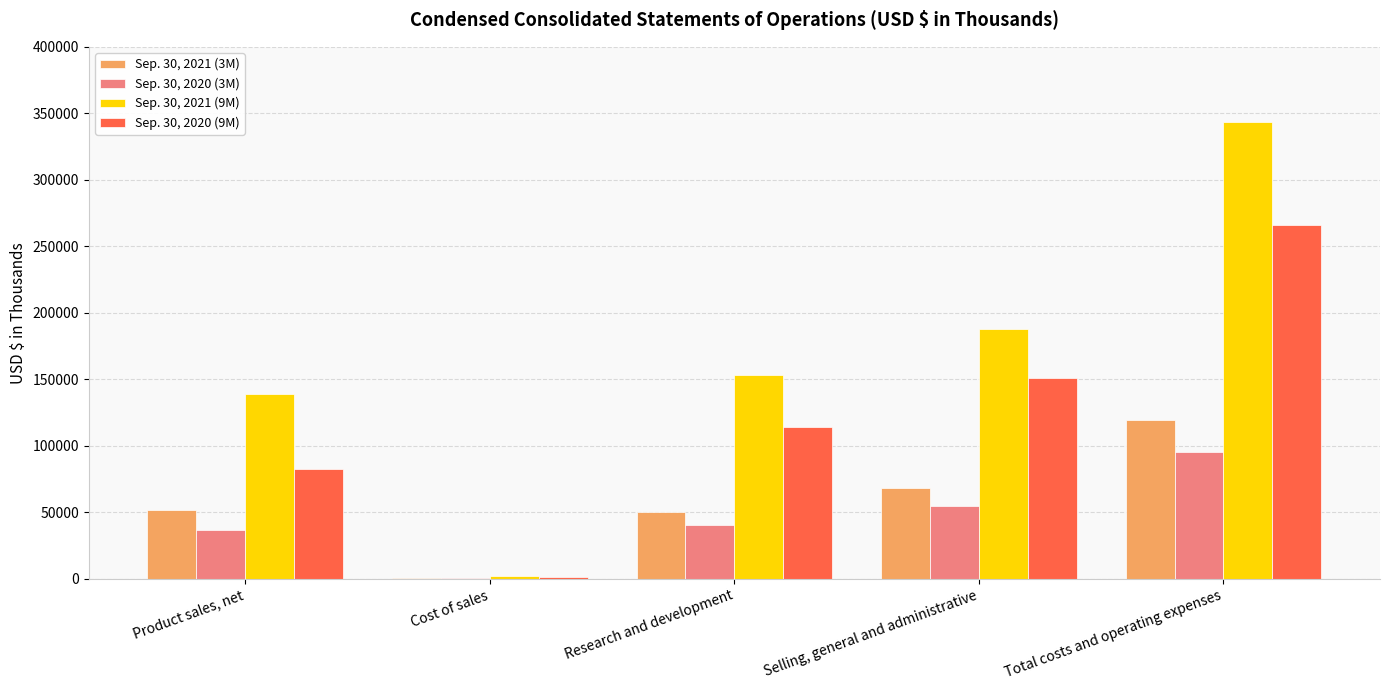

What is the sum of the Sep. 30, 2020 (9M) values at Cost of sales and Total costs and operating expenses?

267331